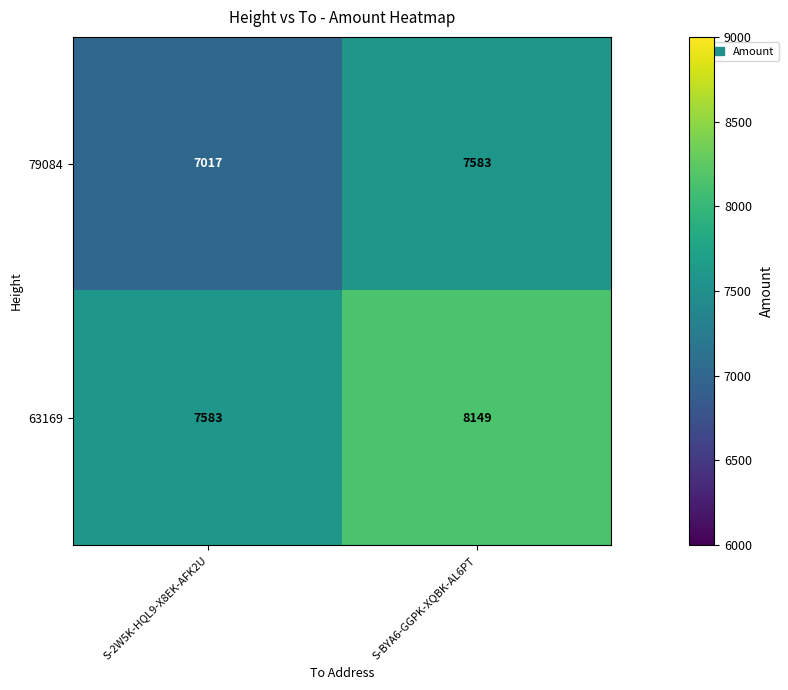

Which label corresponds to the largest value in the chart?

S-BYA6-GGPK-XQBK-AL6PT